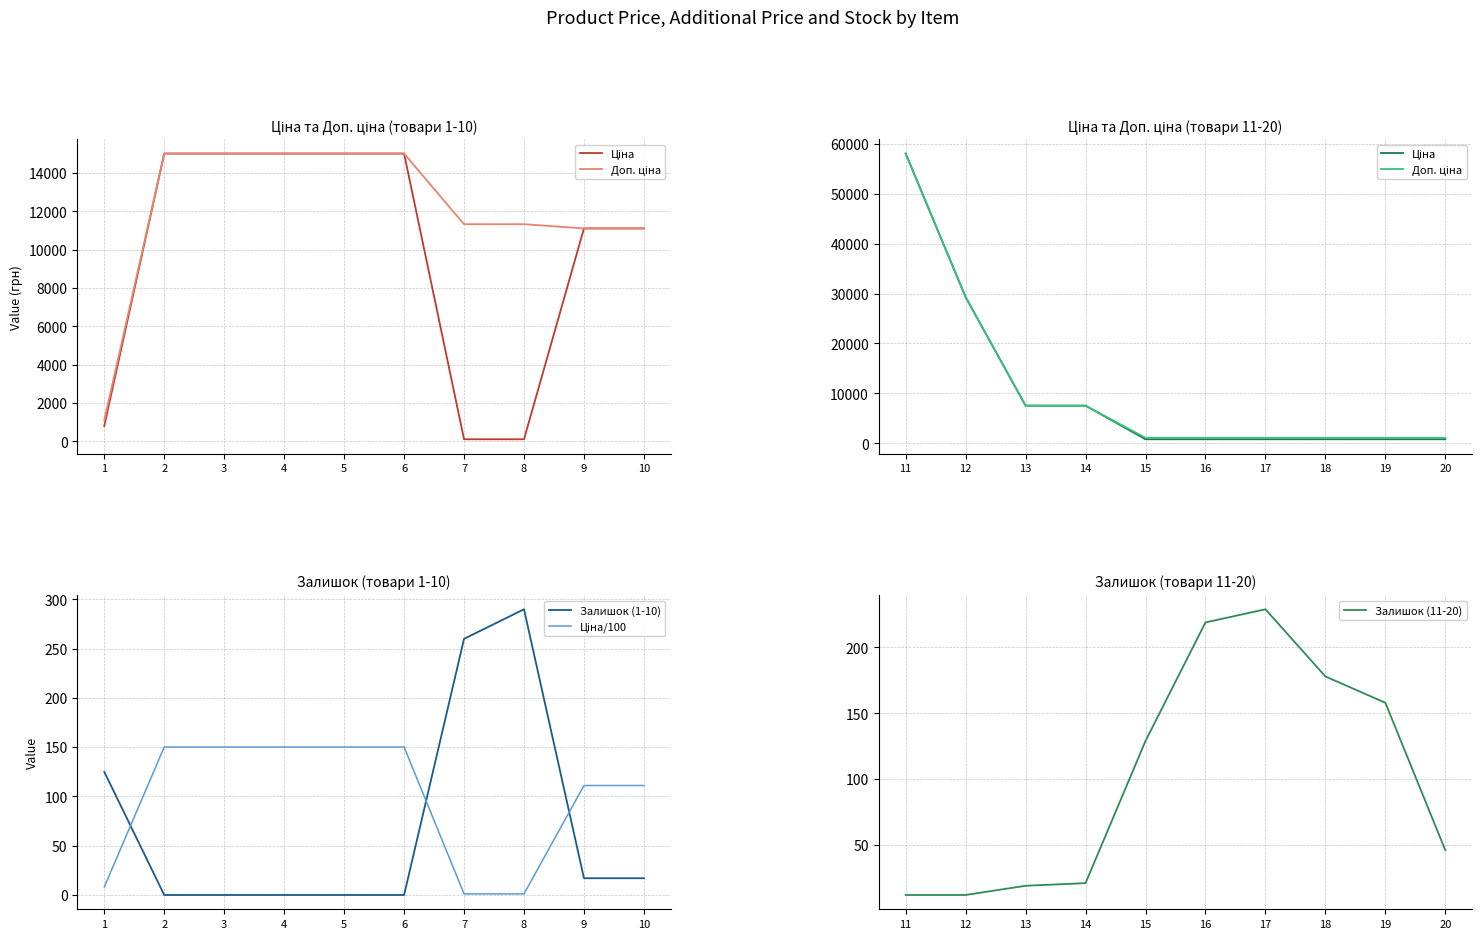

Which series has the widest spread of values?

Ціна